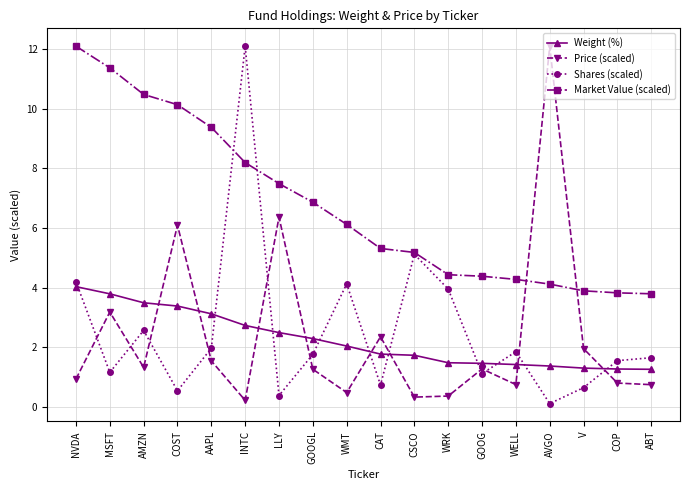

At CAT, list the series in order from largest to smallest.

Market Value (scaled), Price (scaled), Weight (%), Shares (scaled)